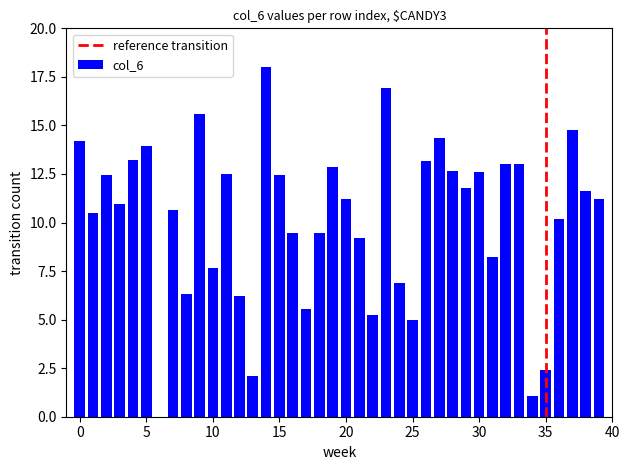

What is the greatest value displayed?

18.0